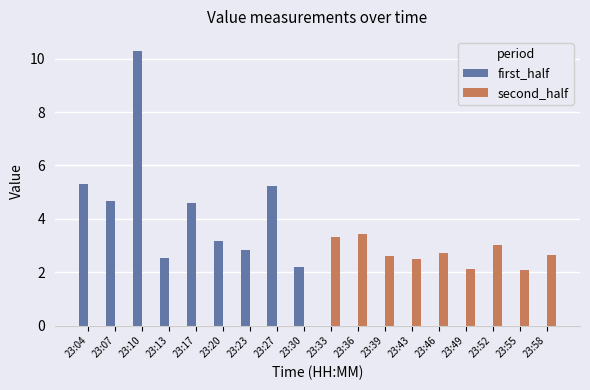

What is the sum of all second_half values?

24.5